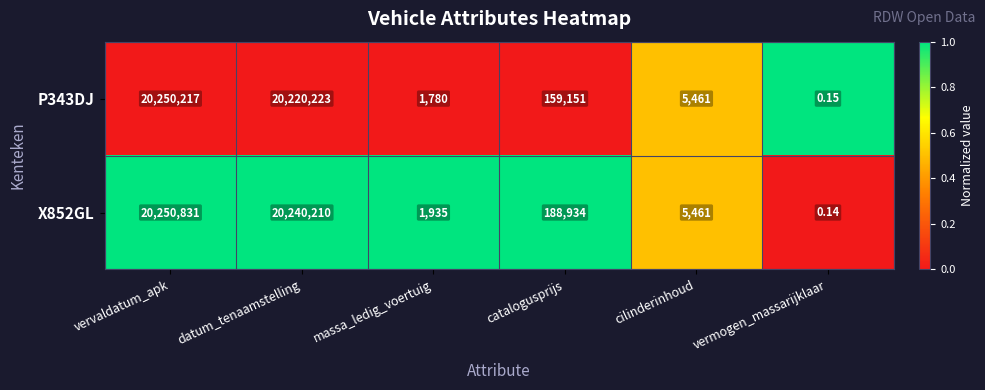

Where does the X852GL series first go above 188934?

vervaldatum_apk